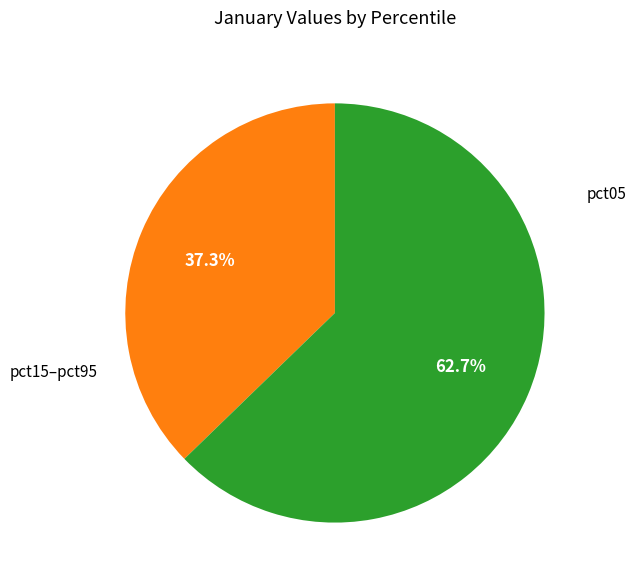

Is there any slice that represents more than half of the pie?

Yes